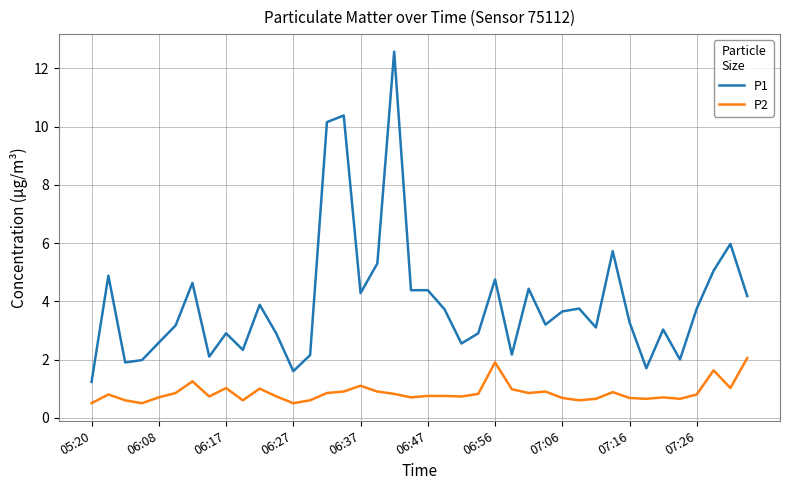

What is the difference between the maximum and minimum values in the P1 series?

11.3